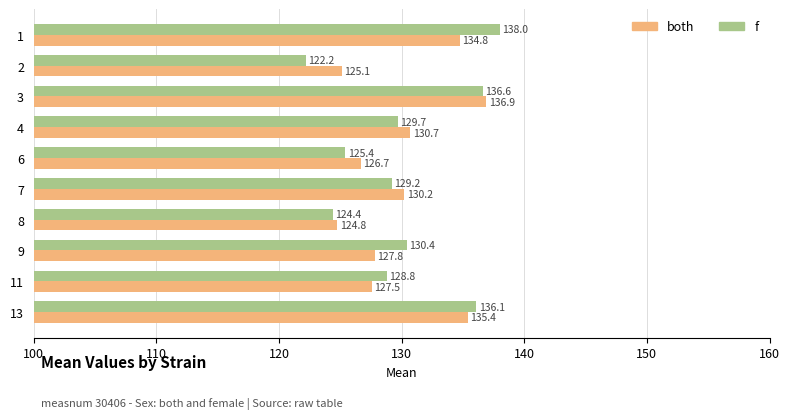

What is the spread (max minus min) of values at 3?

0.3